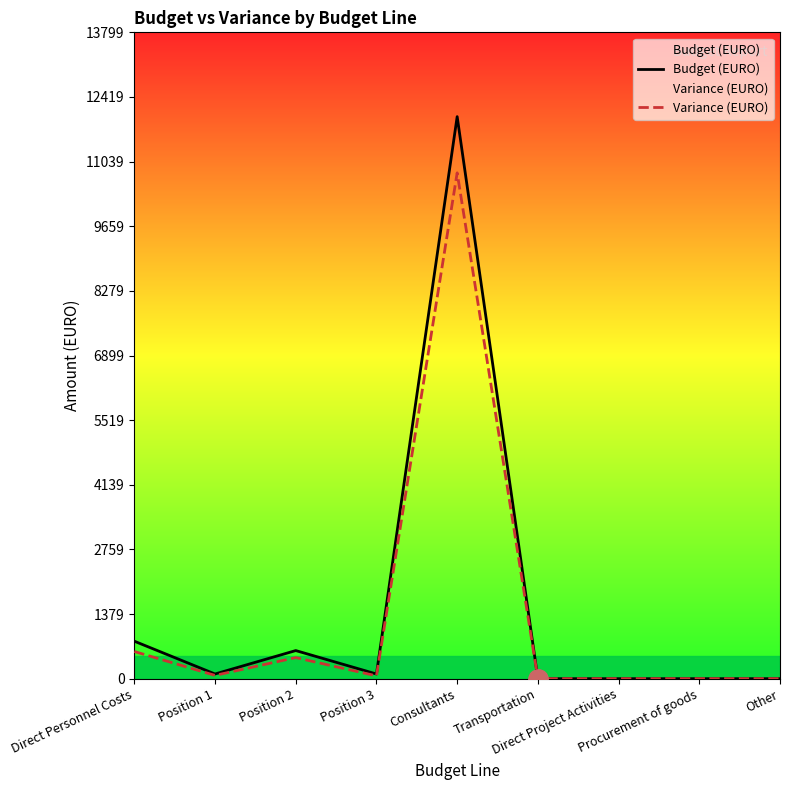

What is the sum of all Budget (EURO) values?

13600